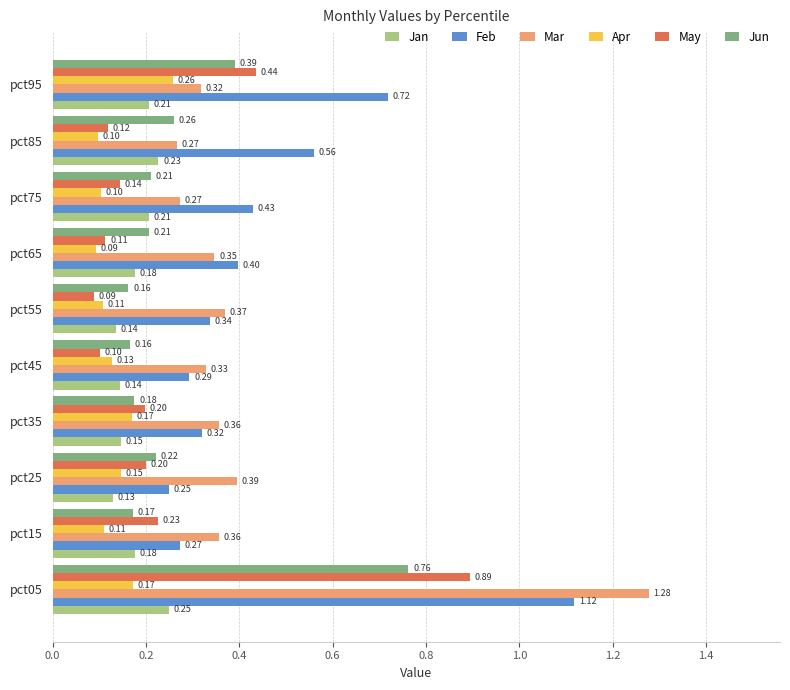

What is the sum of all May values?

2.5